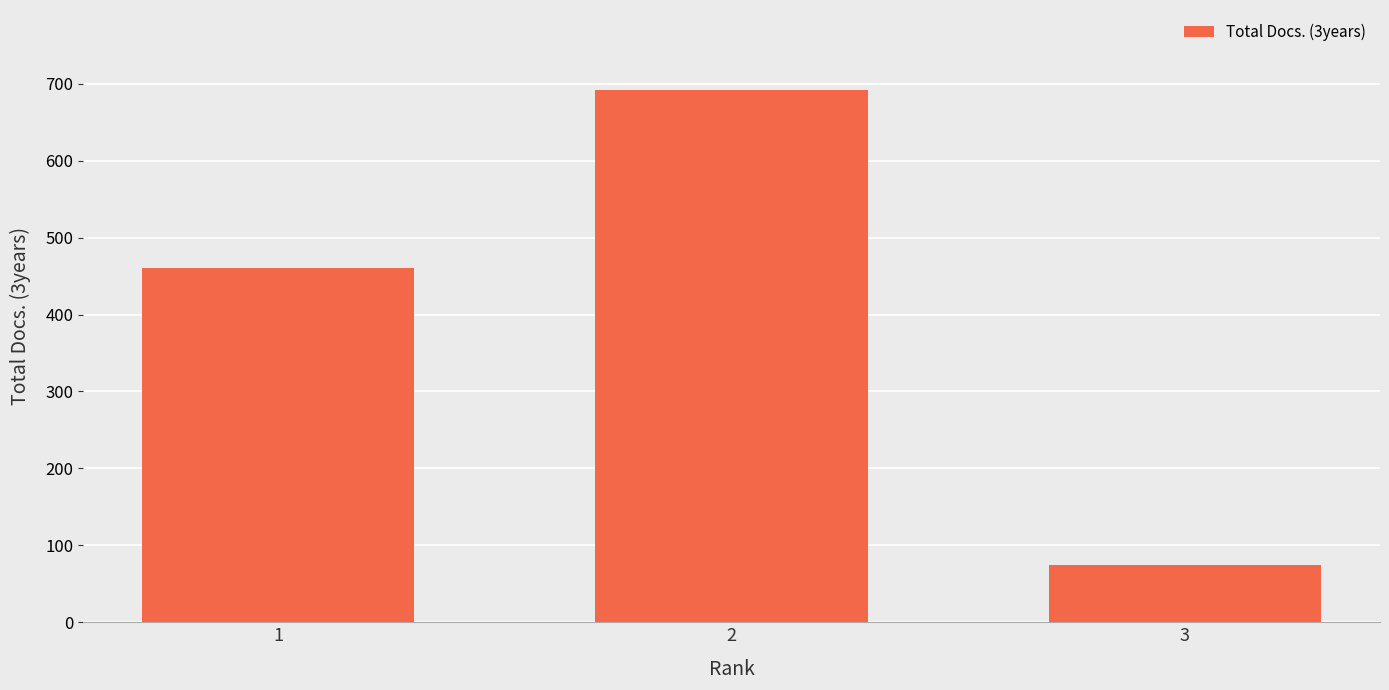

What is the approximate value at 3, to the nearest 50?

100